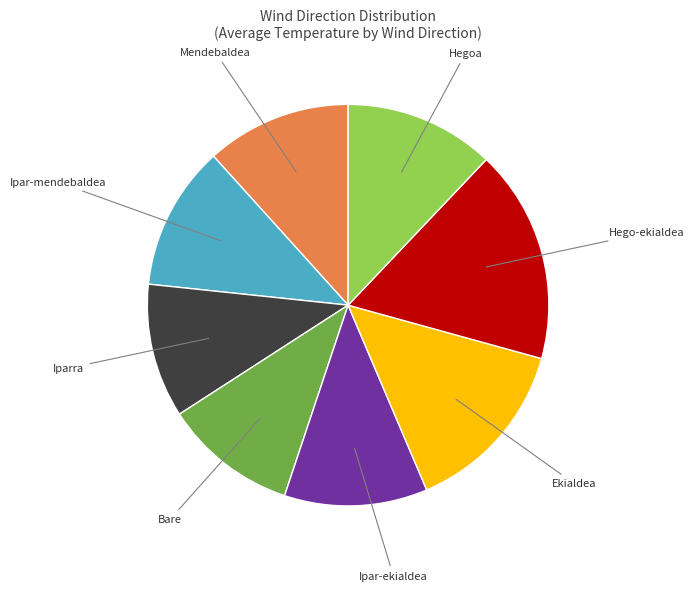

Combined, do Mendebaldea and Iparra account for over 50%?

No